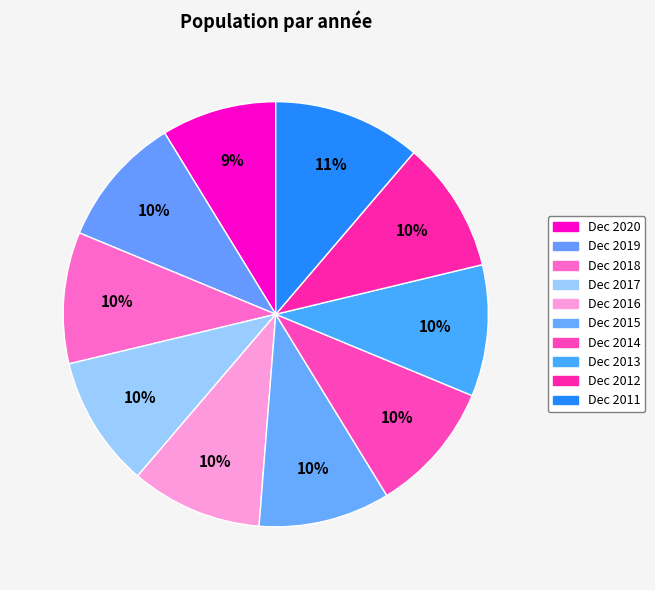

How many segments does this pie chart have?

10